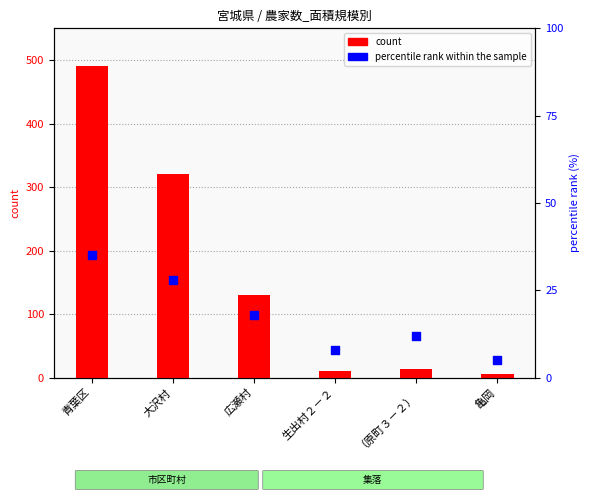

Which has a higher value, 亀岡 or 青葉区?

青葉区